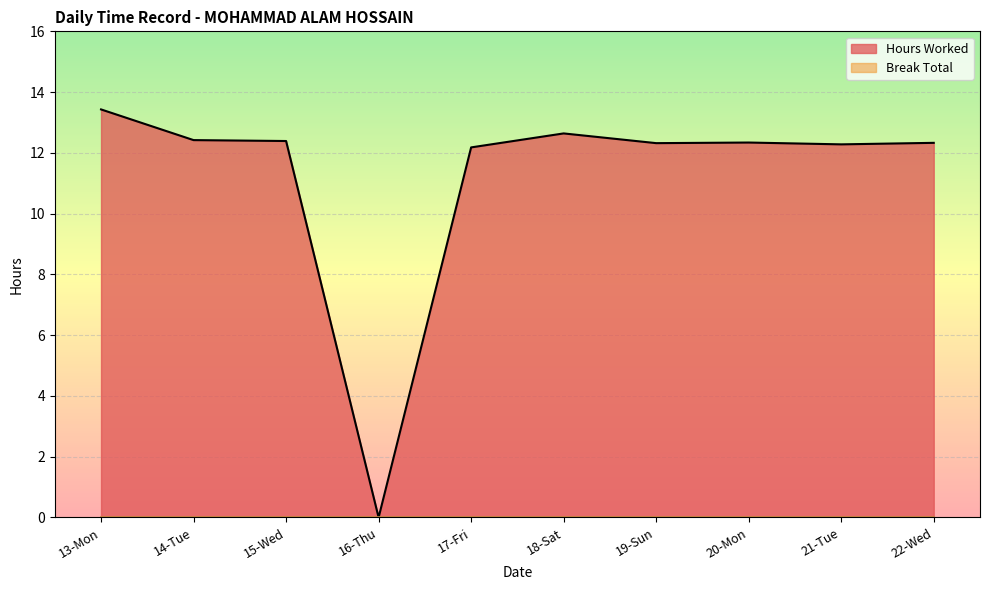

What is the change in value from 13-Mon to 18-Sat?

-0.8